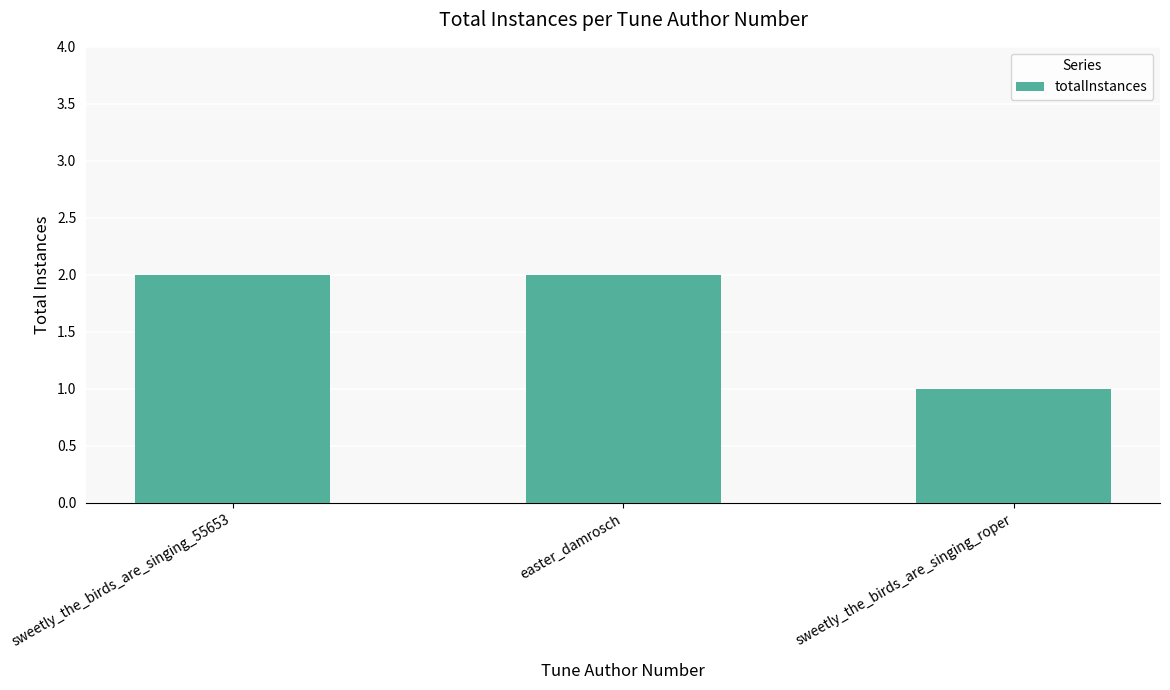

Reading left to right, transcribe all the data shown in this chart.

sweetly_the_birds_are_singing_55653=2	easter_damrosch=2	sweetly_the_birds_are_singing_roper=1